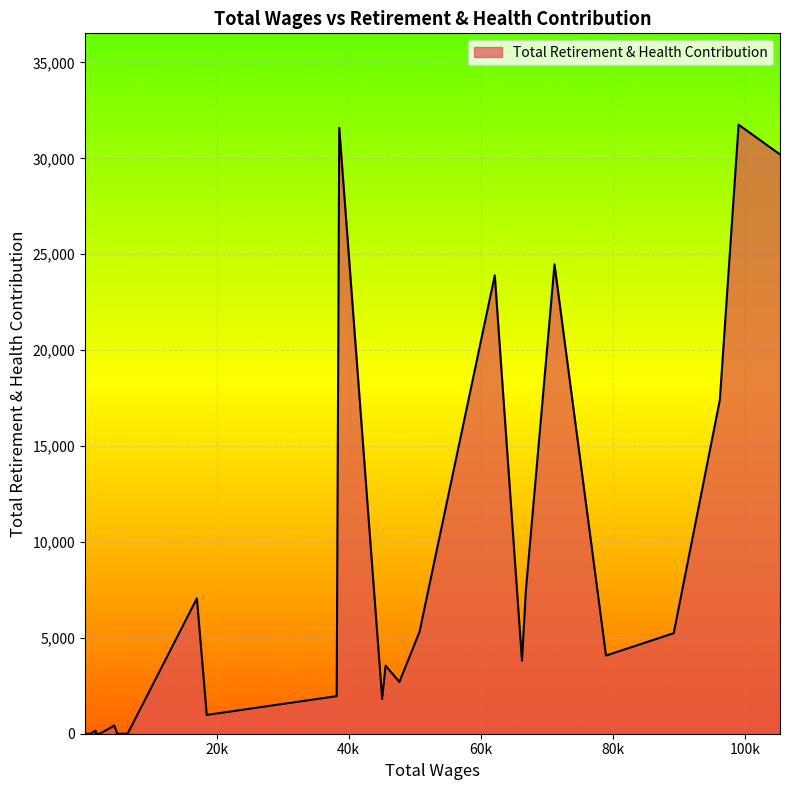

True or false: there are more than 1 points higher than both neighbors.

True